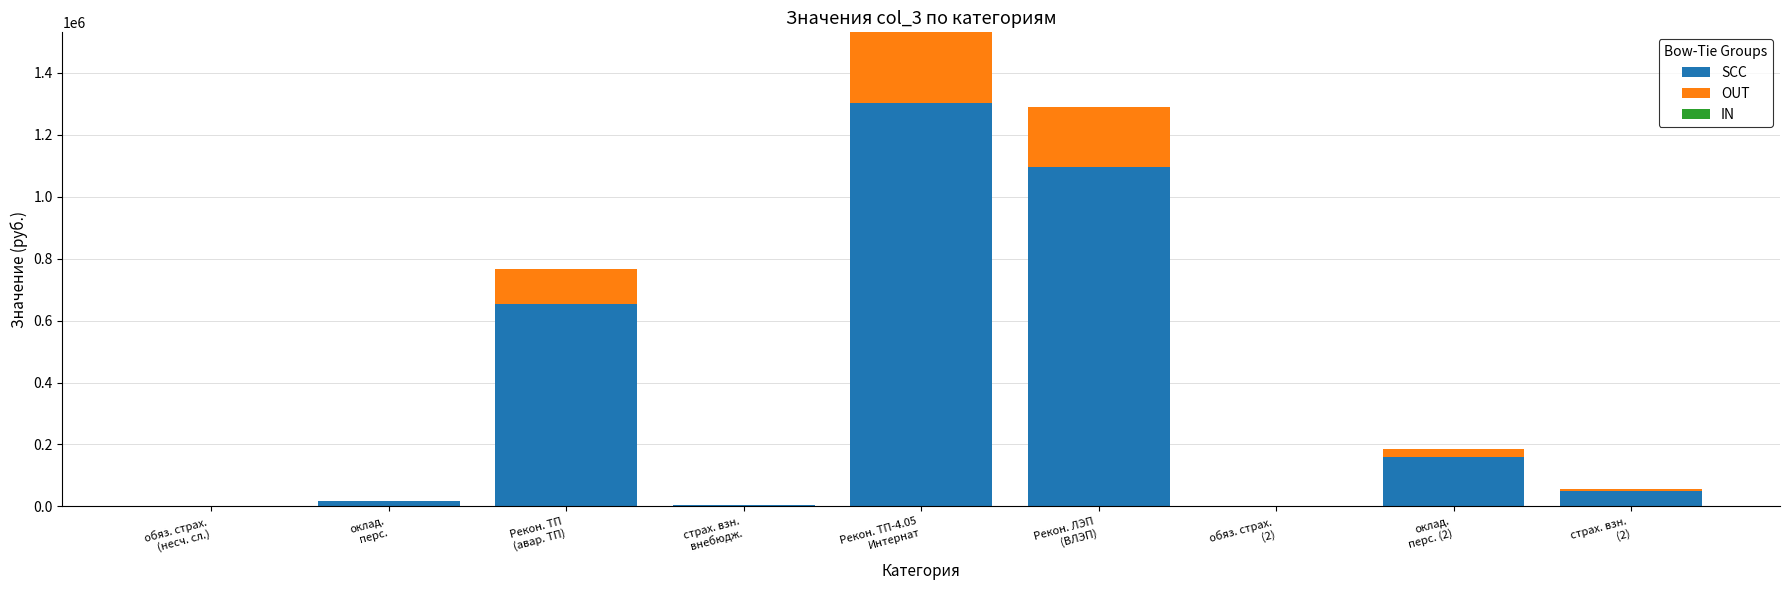

What is the sum of all SCC values?

3277605.8